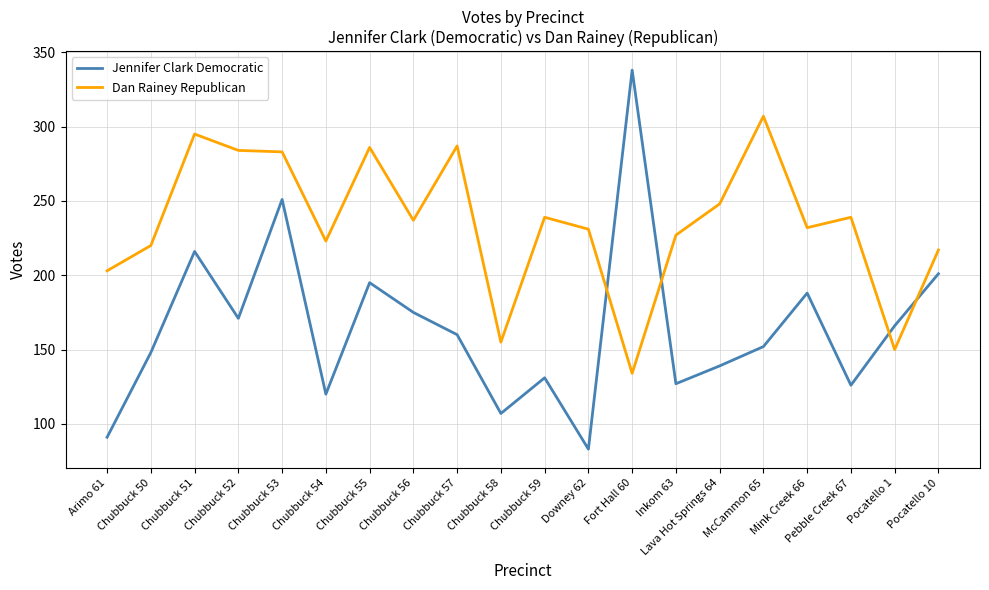

What is the spread (max minus min) of values at Chubbuck 59?

108